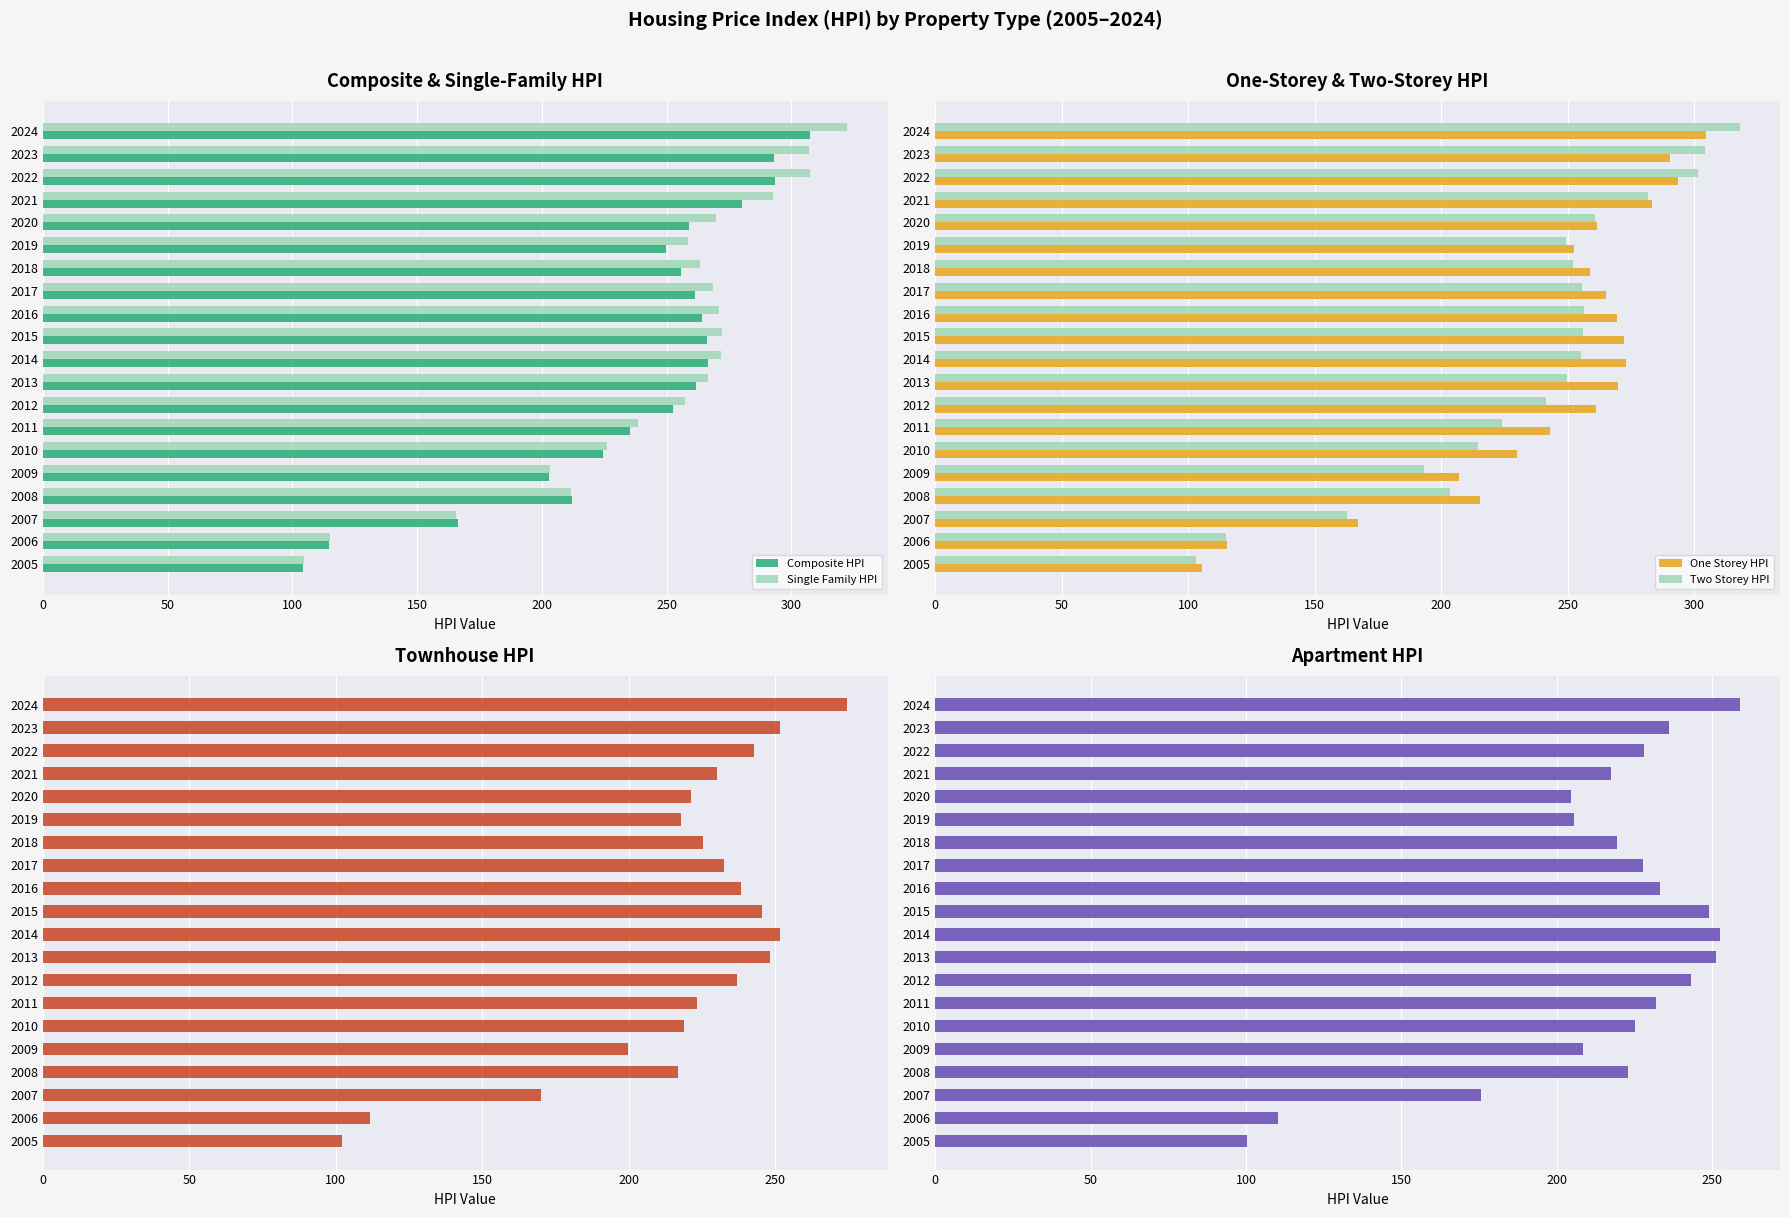

What is the difference between the maximum and minimum values in the Composite HPI series?

203.0